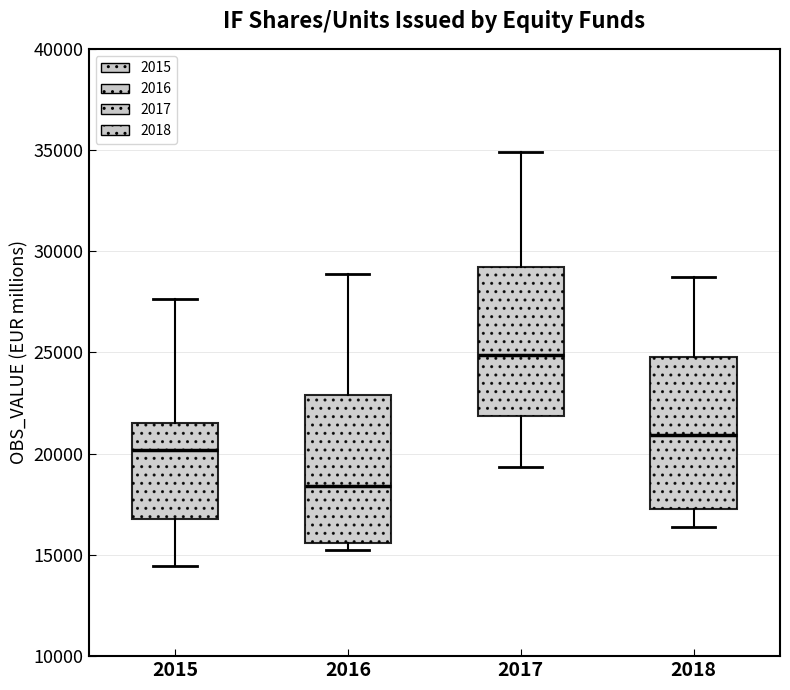

Which box's median line is the highest?

2017